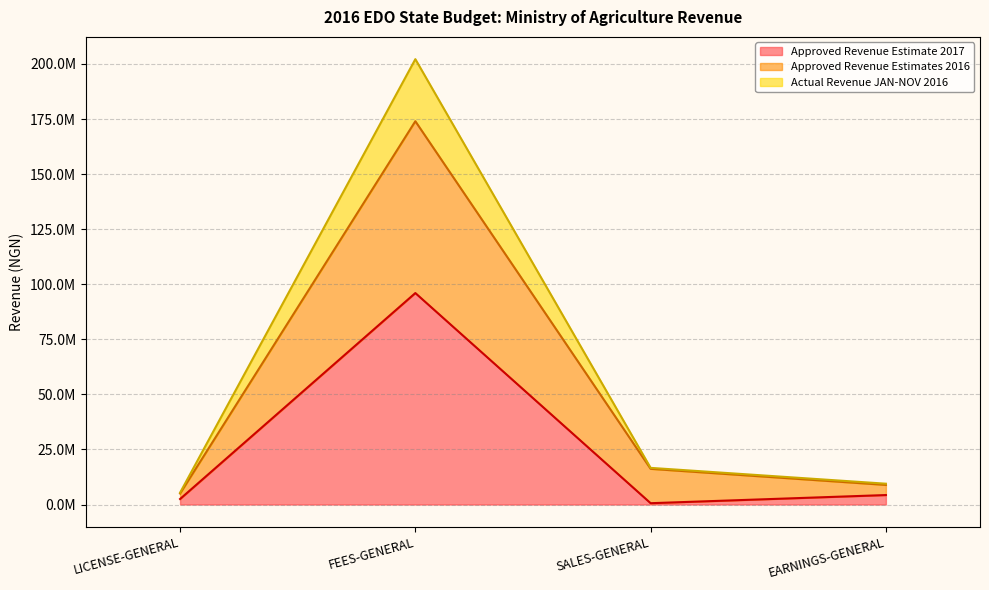

Reading left to right, list all the values displayed in this chart.

Approved Revenue Estimate 2017: LICENSE-GENERAL=2500000	FEES-GENERAL=96000000	SALES-GENERAL=600000	EARNINGS-GENERAL=4300000
Approved Revenue Estimates 2016: LICENSE-GENERAL=5000000	FEES-GENERAL=174000000	SALES-GENERAL=16200000	EARNINGS-GENERAL=8900000
Actual Revenue JAN-NOV 2016: LICENSE-GENERAL=5372100	FEES-GENERAL=202175850	SALES-GENERAL=16641385	EARNINGS-GENERAL=9455400